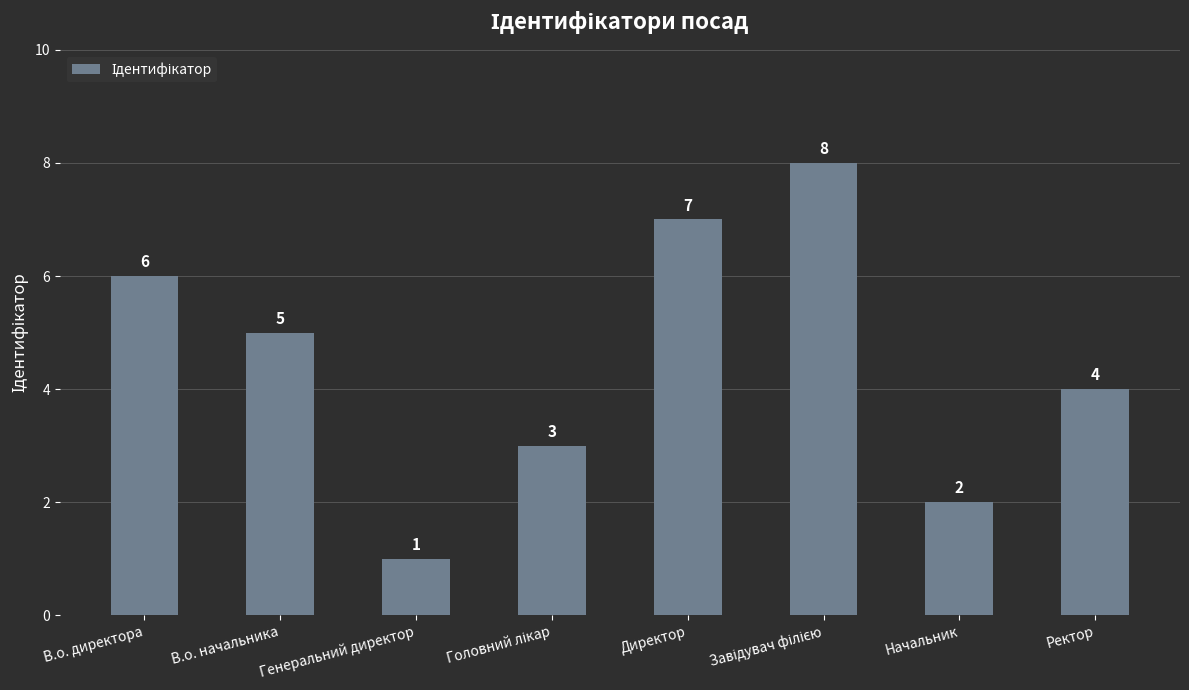

Which label corresponds to the smallest value in the chart?

Генеральний директор